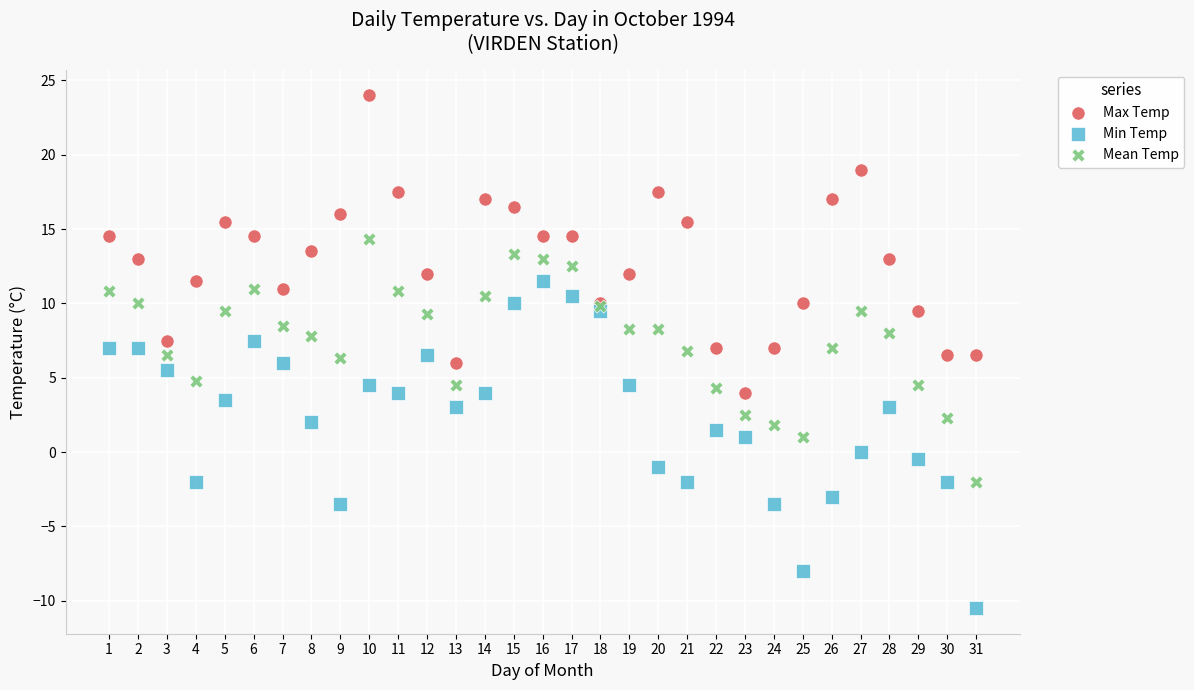

What is the X range (max minus min) for the scatter plot?

30.0